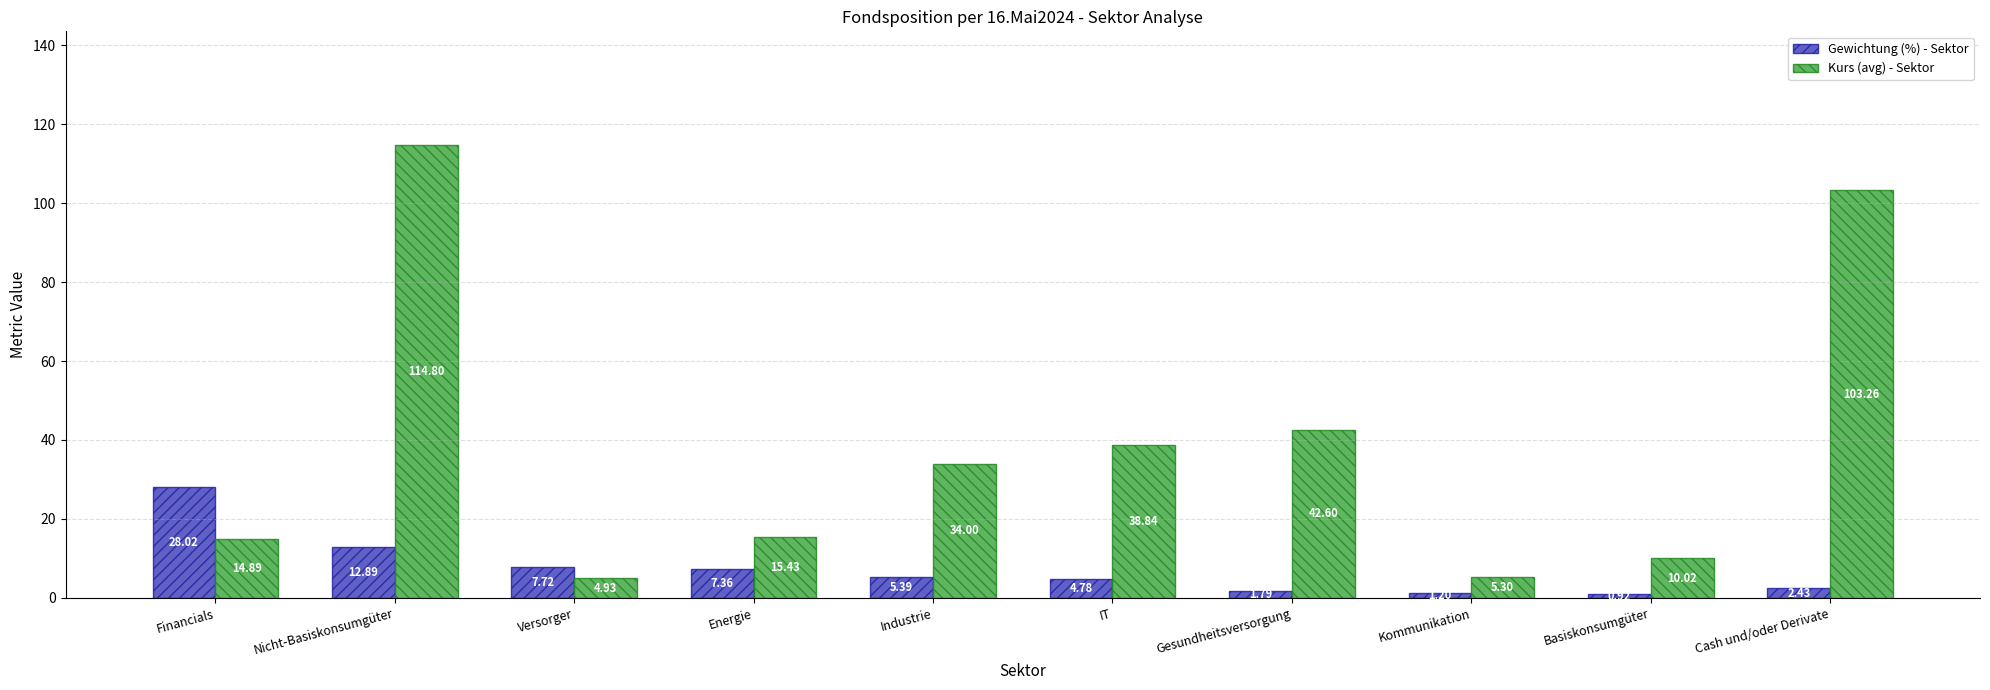

At which label does Gewichtung (%) - Sektor first exceed 5?

Financials